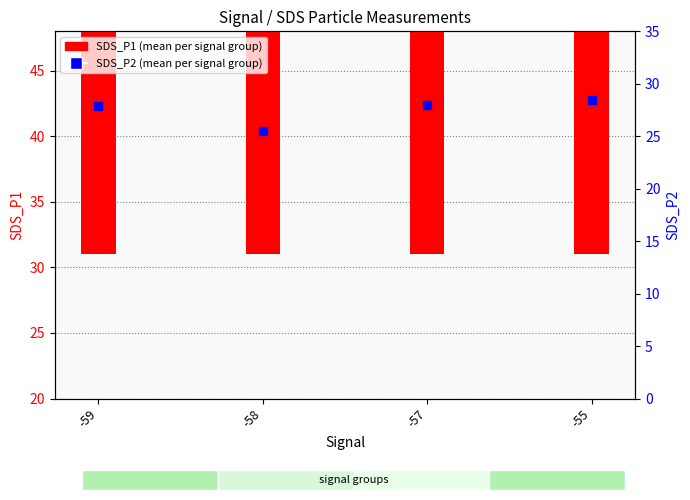

Which series has the largest total across all categories?

SDS_P1